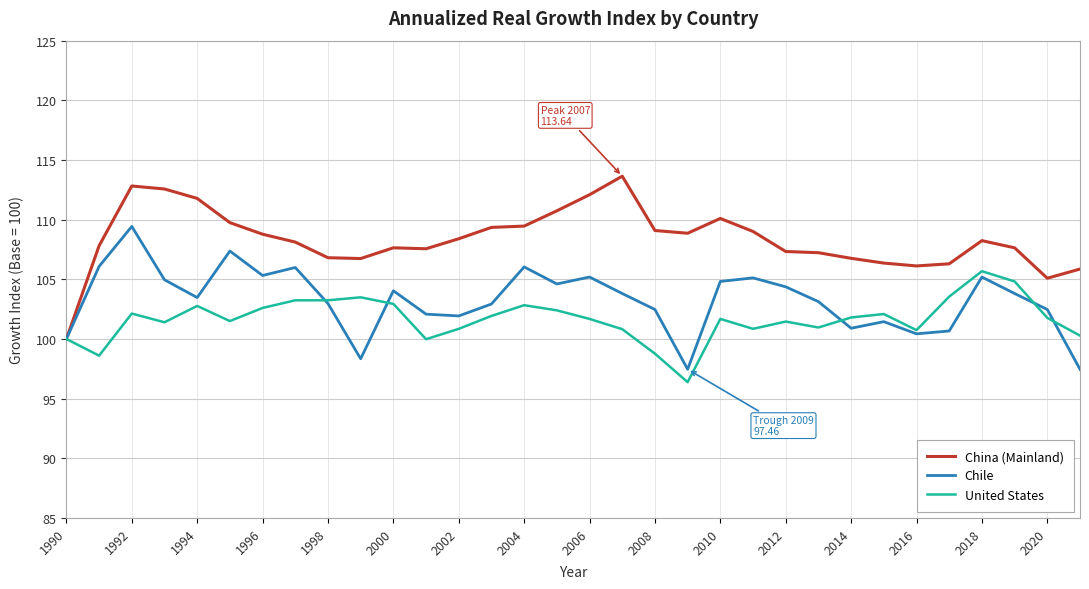

What is the maximum value shown in the chart?

113.6